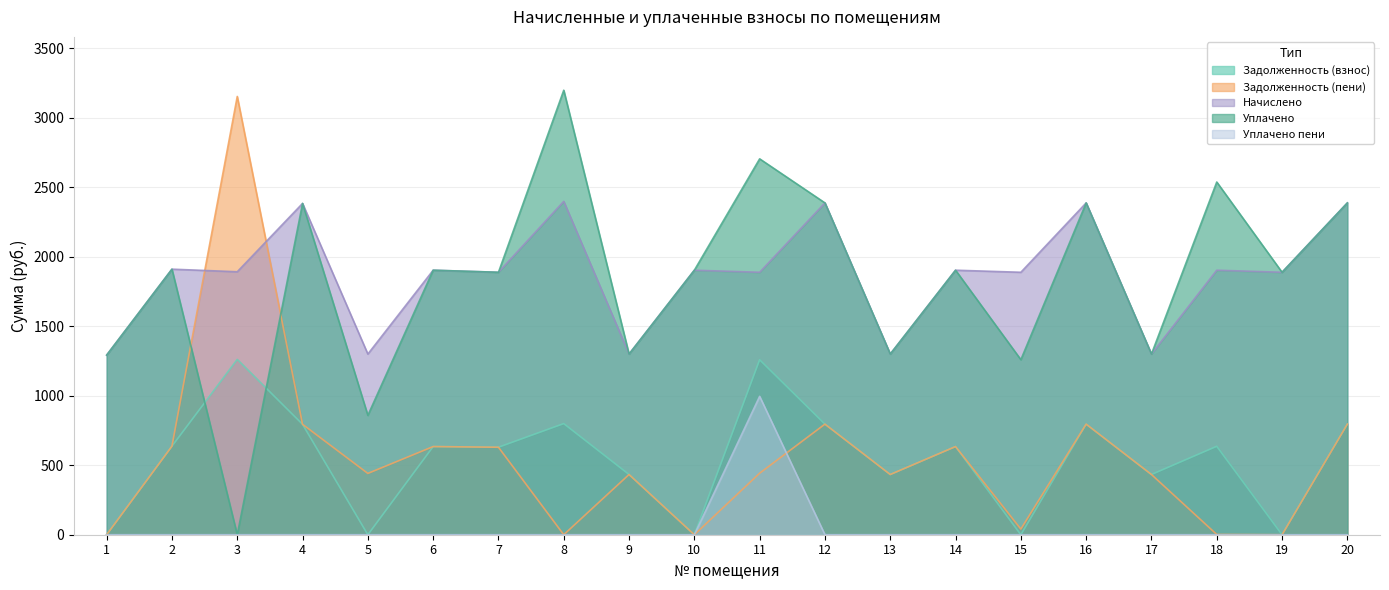

How many data points in Начислено are less than 1903?

10